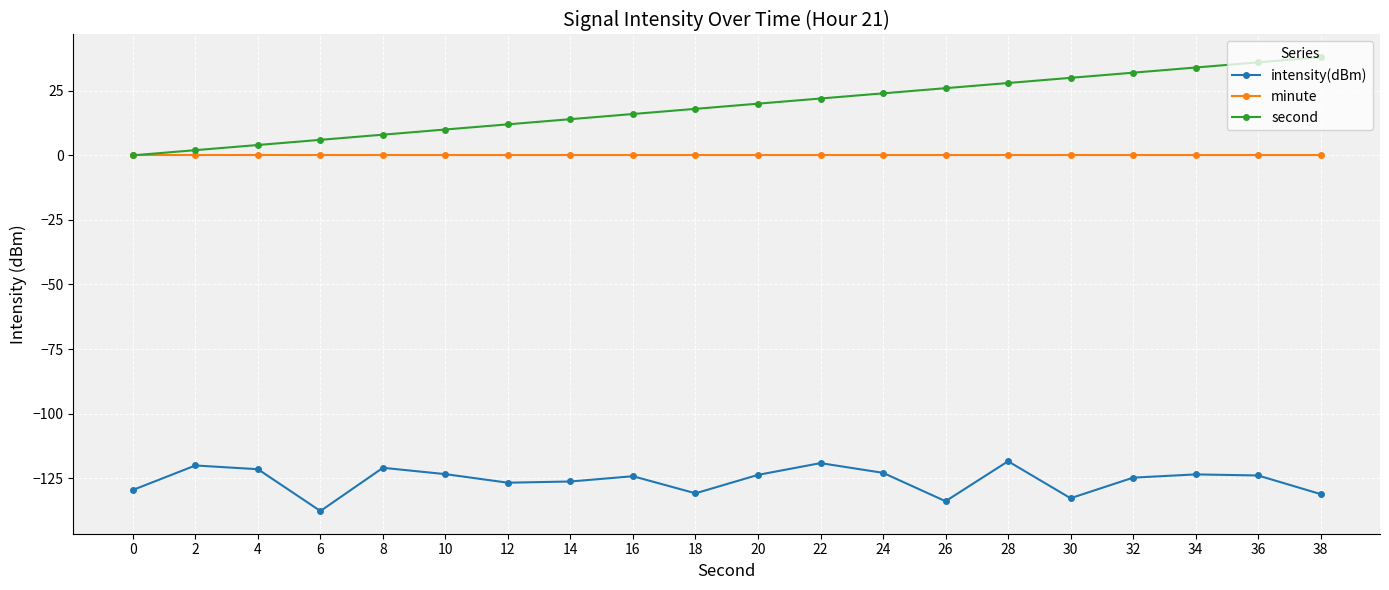

What is the value of the second point at the 3rd from the left?

4.0